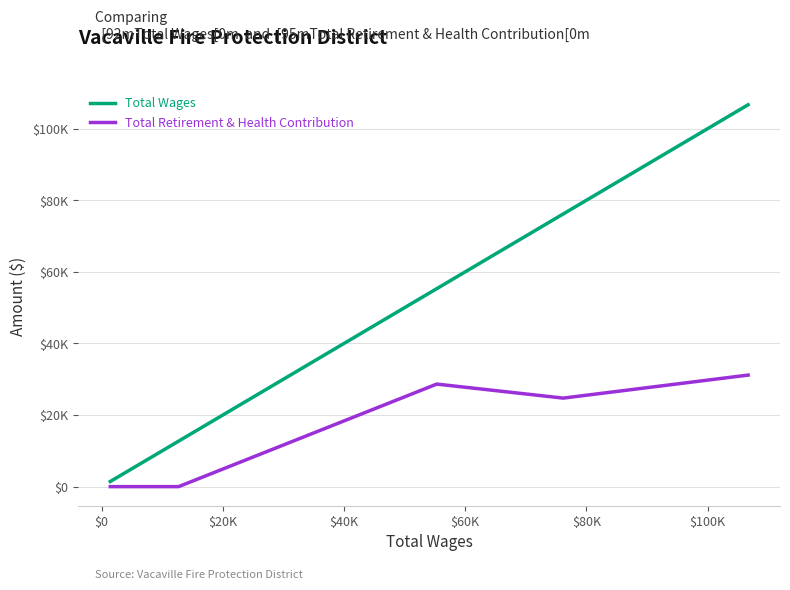

What is the difference between the second highest and minimum values in the Total Wages series?

74726